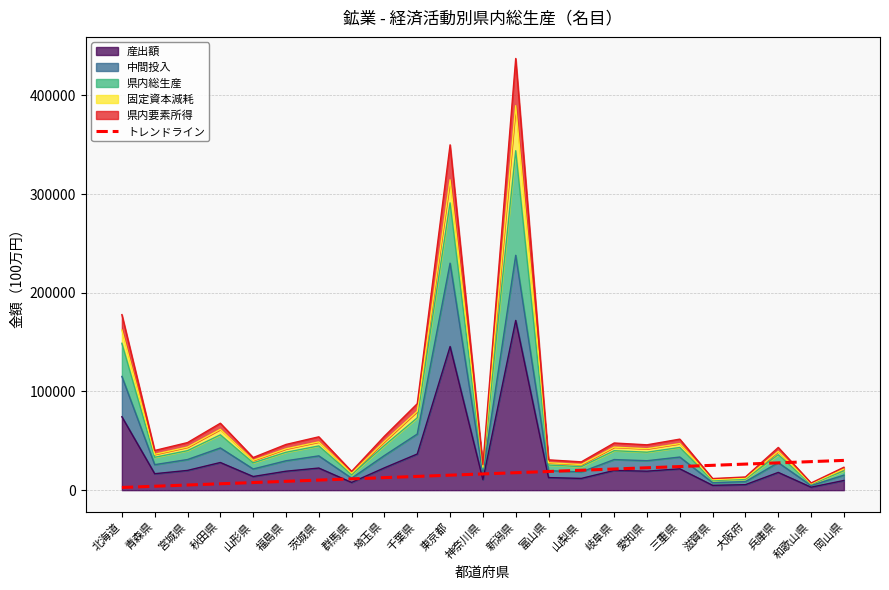

What position from the left is 青森県?

2